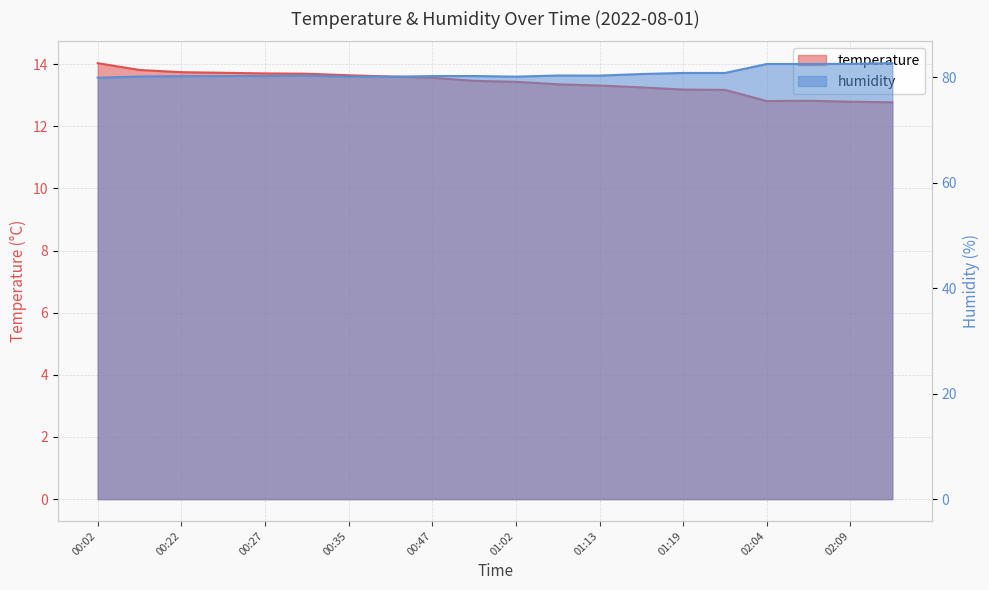

At which category does temperature reach its first local peak?

02:06